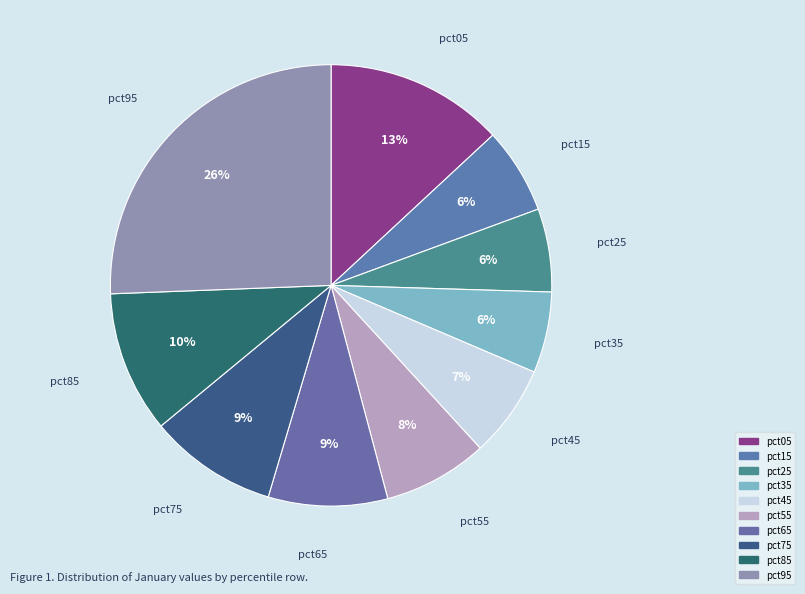

To the nearest percent, what is the difference between the largest and smallest slice percentages?

20%